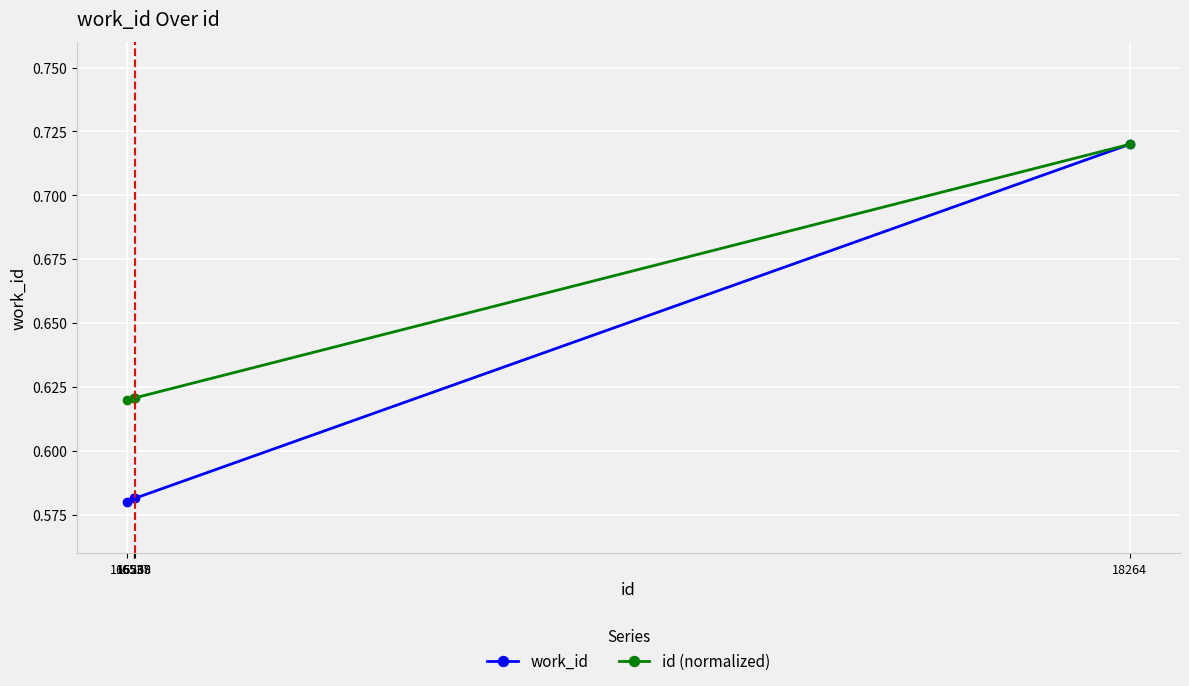

At how many categories does at least one series exceed 0?

5